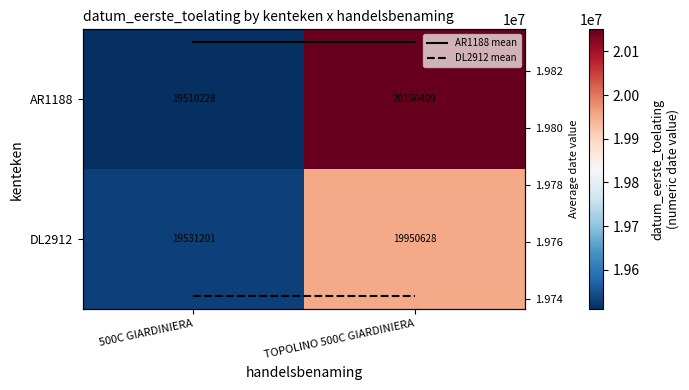

How many values in the AR1188 series are below 20150409?

1